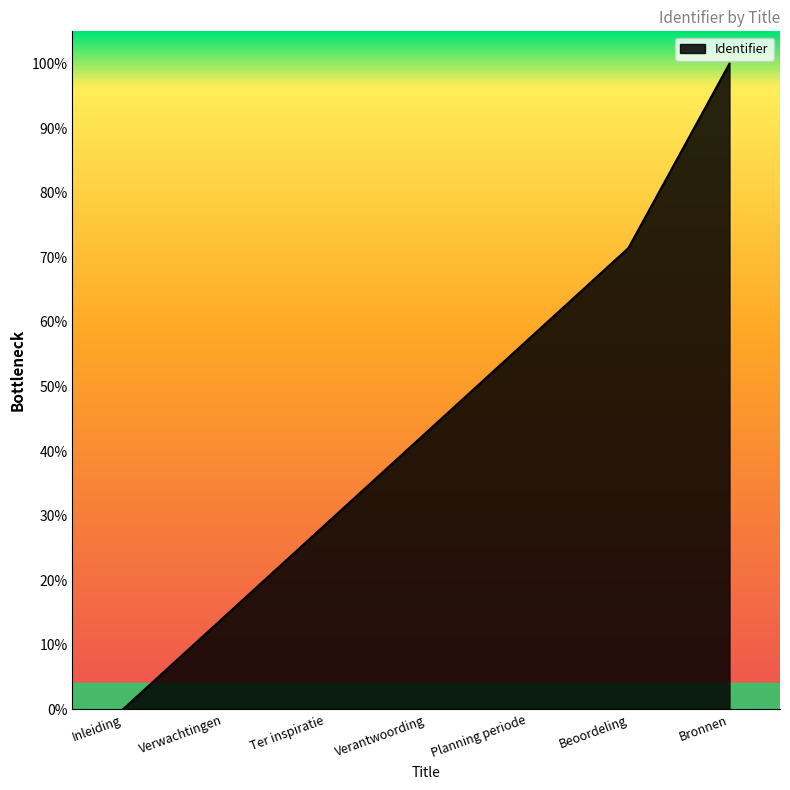

What is the ratio of the value at Ter inspiratie to the value at Verwachtingen?

2.0